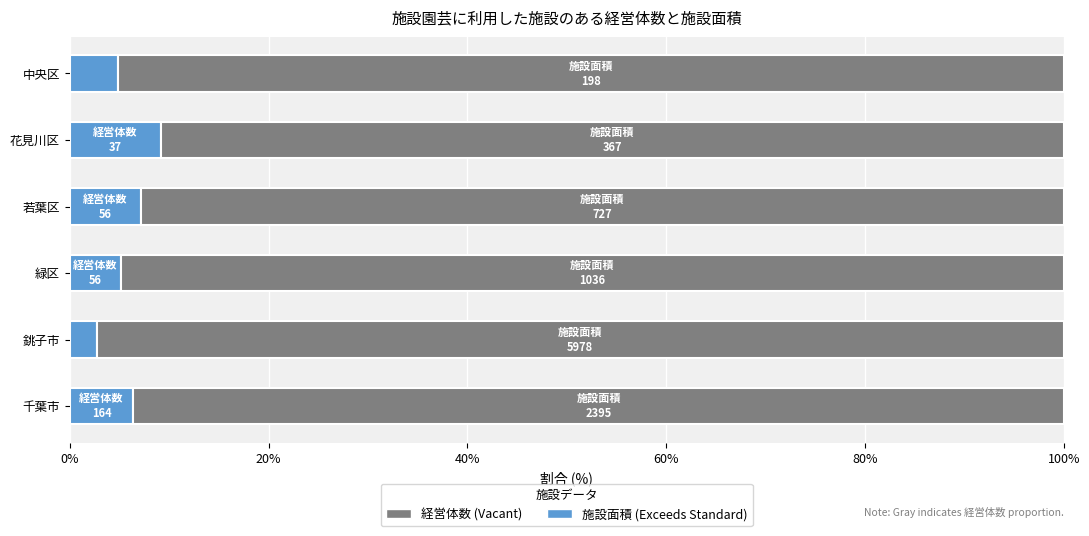

What is the total value across all series at 花見川区?

100.0